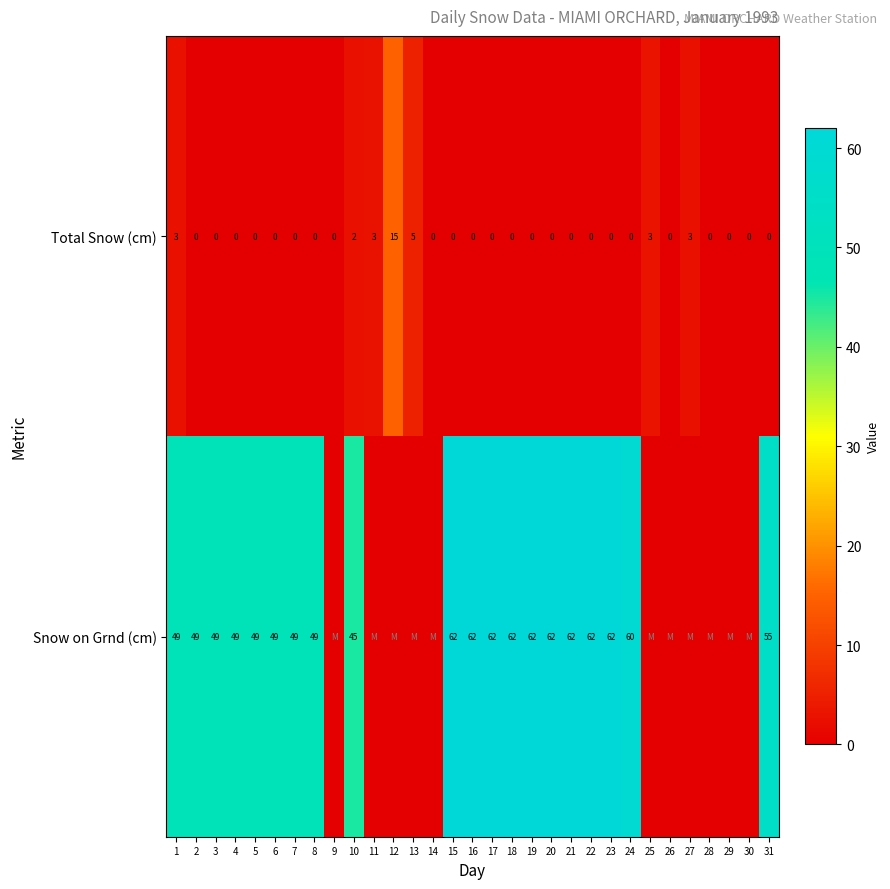

Is the value of Snow on Grnd (cm) at 8 greater than the value of Total Snow (cm) at 20?

Yes